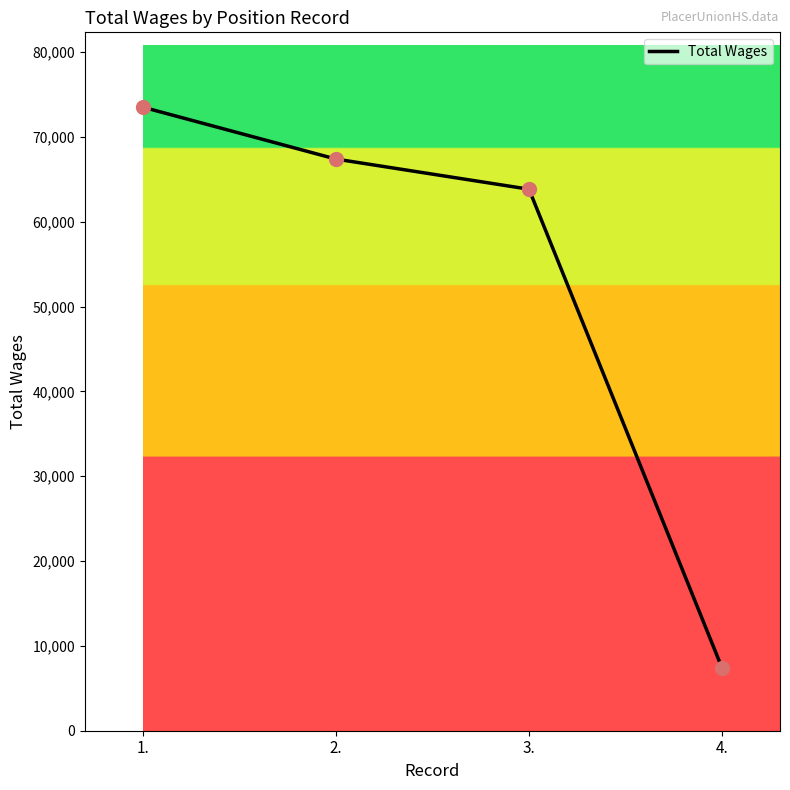

What is the change in value from 2. to 4.?

-60001